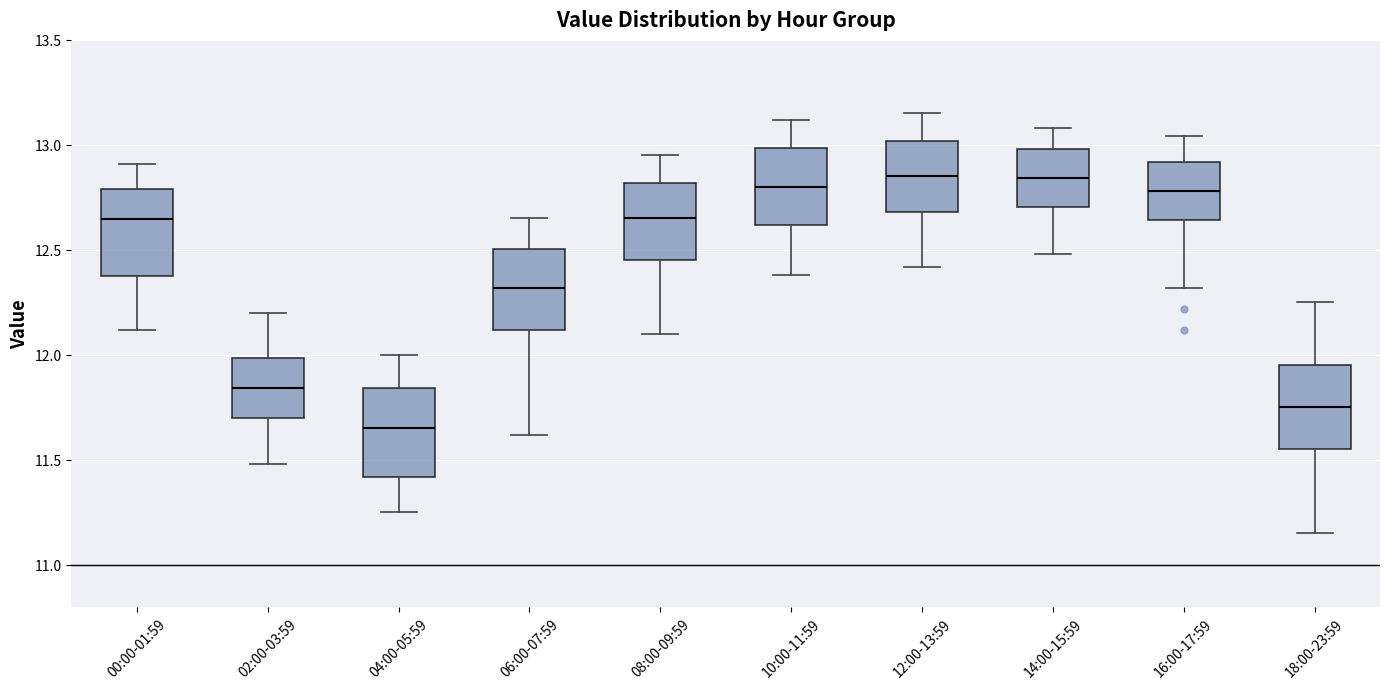

Reading left to right, read every box against the y-axis: the position of its median line, the range the box covers, and the ends of its whiskers. The values are not printed on the chart, so give them approximately, as read against the axis.

00:00-01:59: median 12.65, box 12.40 to 12.80, whiskers 12.10 to 12.90
02:00-03:59: median 11.85, box 11.70 to 12.00, whiskers 11.50 to 12.20
04:00-05:59: median 11.65, box 11.40 to 11.85, whiskers 11.25 to 12.00
06:00-07:59: median 12.30, box 12.10 to 12.50, whiskers 11.60 to 12.65
08:00-09:59: median 12.65, box 12.45 to 12.80, whiskers 12.10 to 12.95
10:00-11:59: median 12.80, box 12.60 to 13.00, whiskers 12.40 to 13.10
12:00-13:59: median 12.85, box 12.70 to 13.00, whiskers 12.40 to 13.15
14:00-15:59: median 12.85, box 12.70 to 13.00, whiskers 12.50 to 13.10
16:00-17:59: median 12.80, box 12.65 to 12.90, whiskers 12.30 to 13.05
18:00-23:59: median 11.75, box 11.55 to 11.95, whiskers 11.15 to 12.25